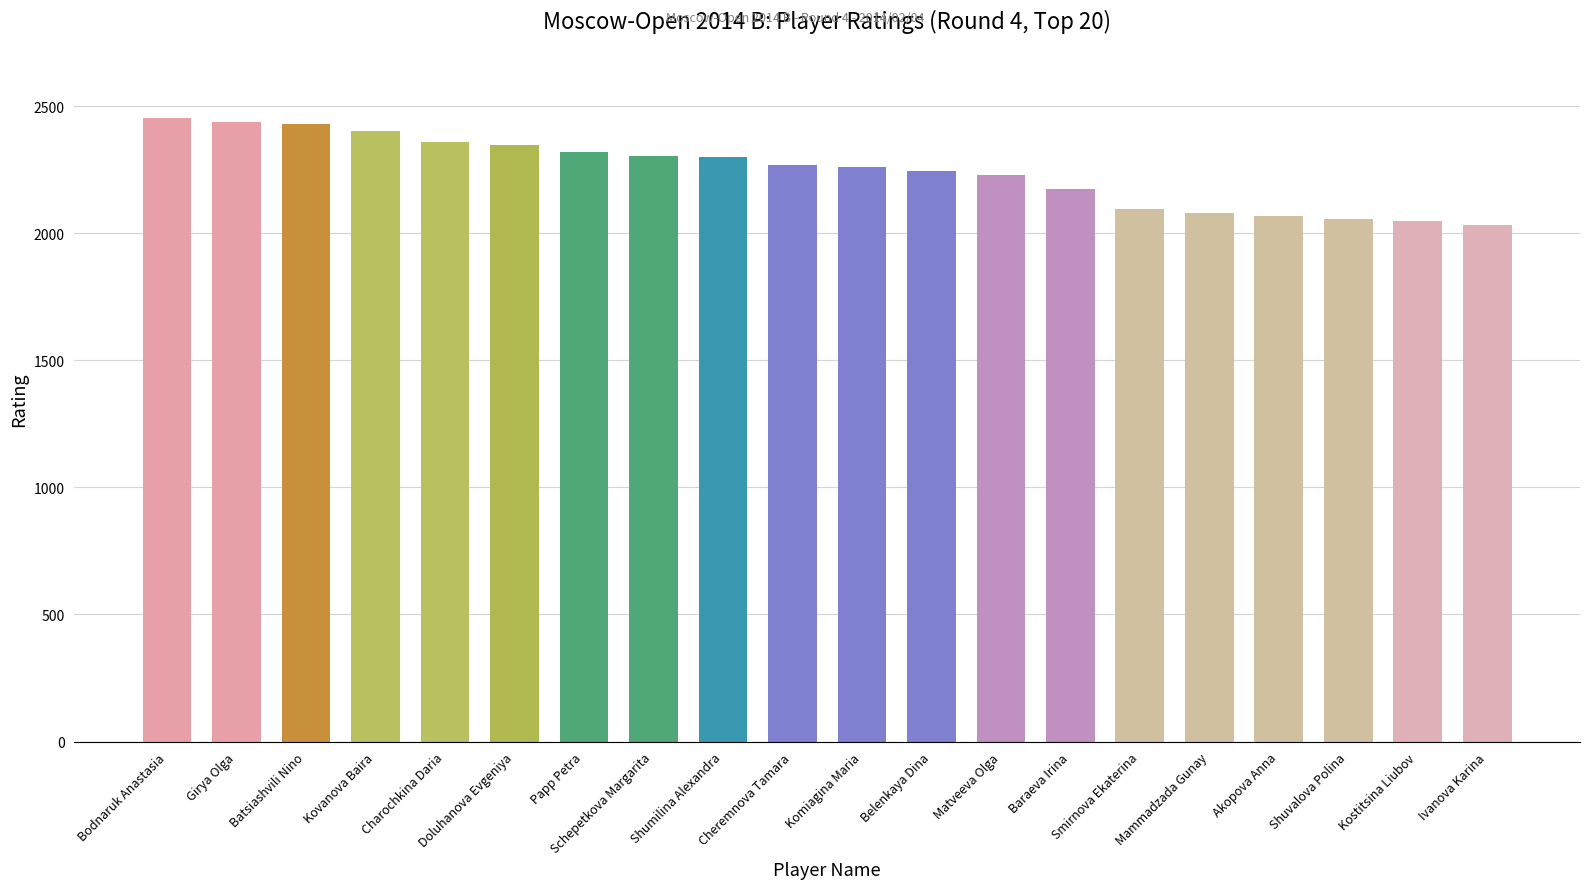

What is the smallest value displayed?

2030